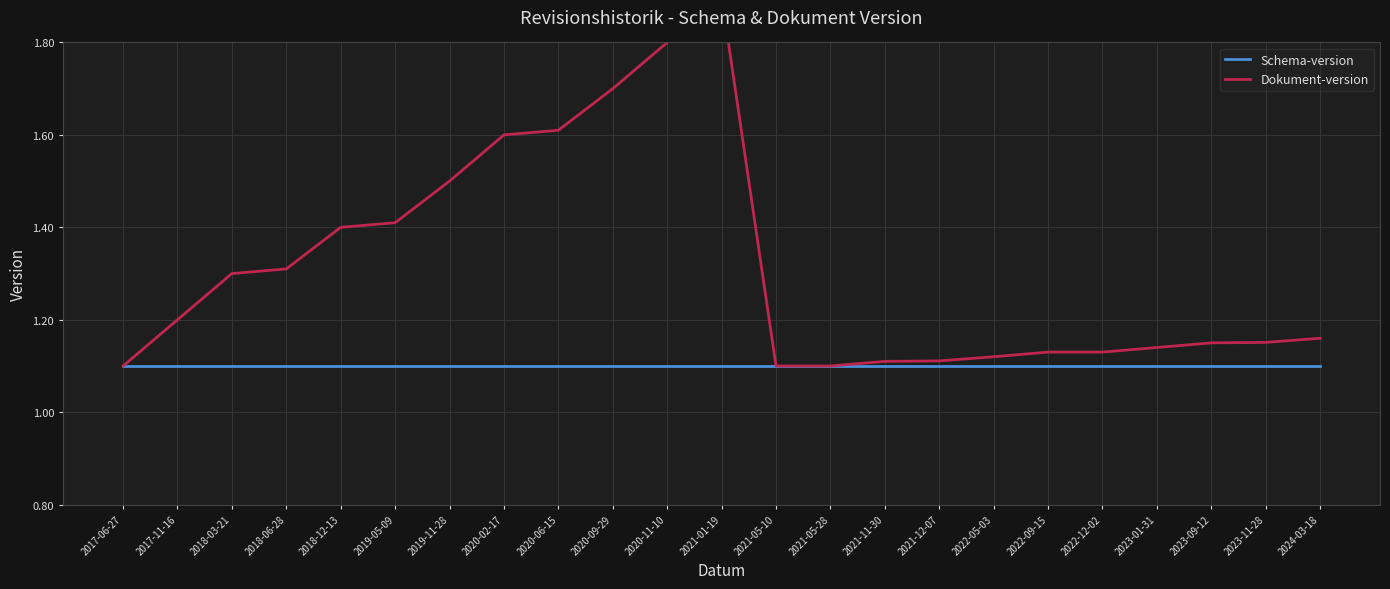

What is the difference between the maximum and second lowest values in the Dokument-version series?

0.8